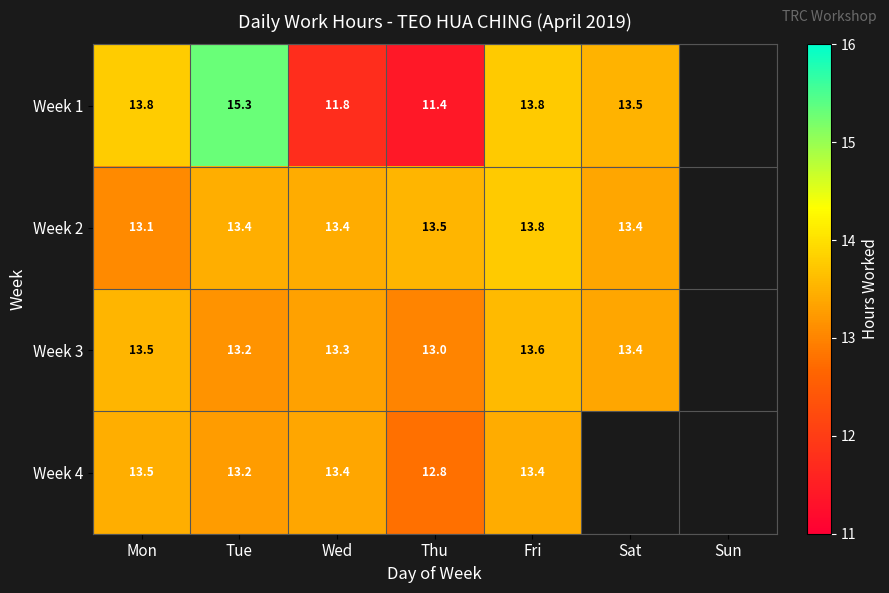

Is the value of Week 3 at Sat greater than the value of Week 1 at Mon?

No